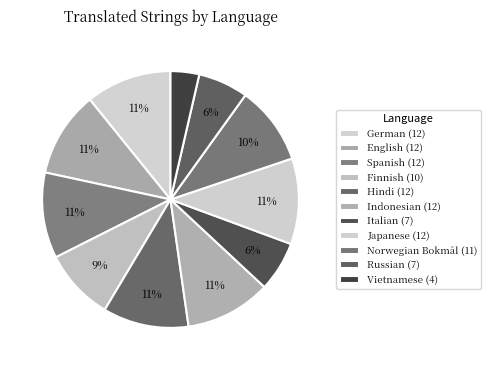

Which category has the biggest portion of the pie?

German